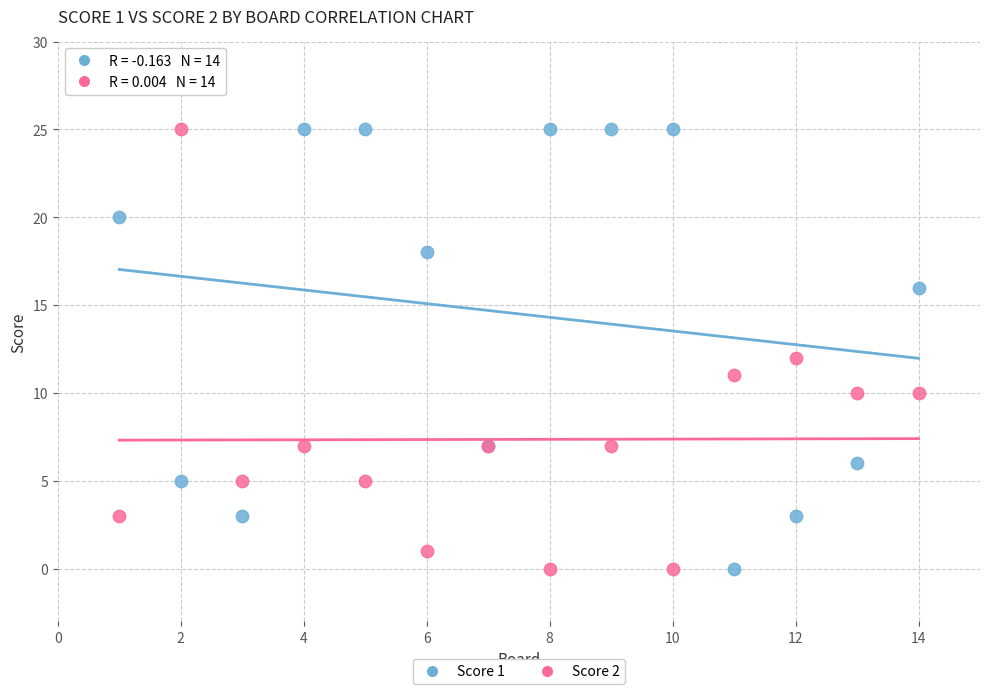

What is the X range (max minus min) for the scatter plot?

13